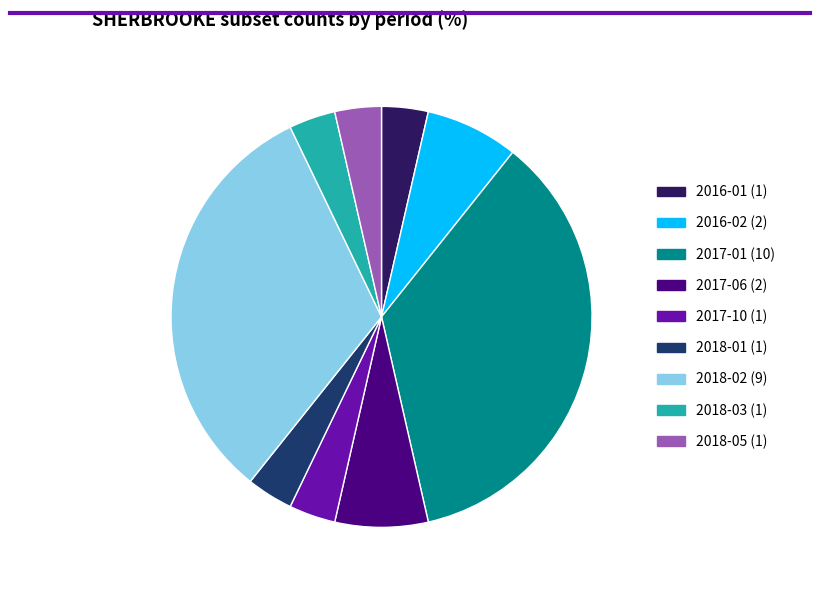

Is it true that 2017-06 (2) is 18% of the pie?

False